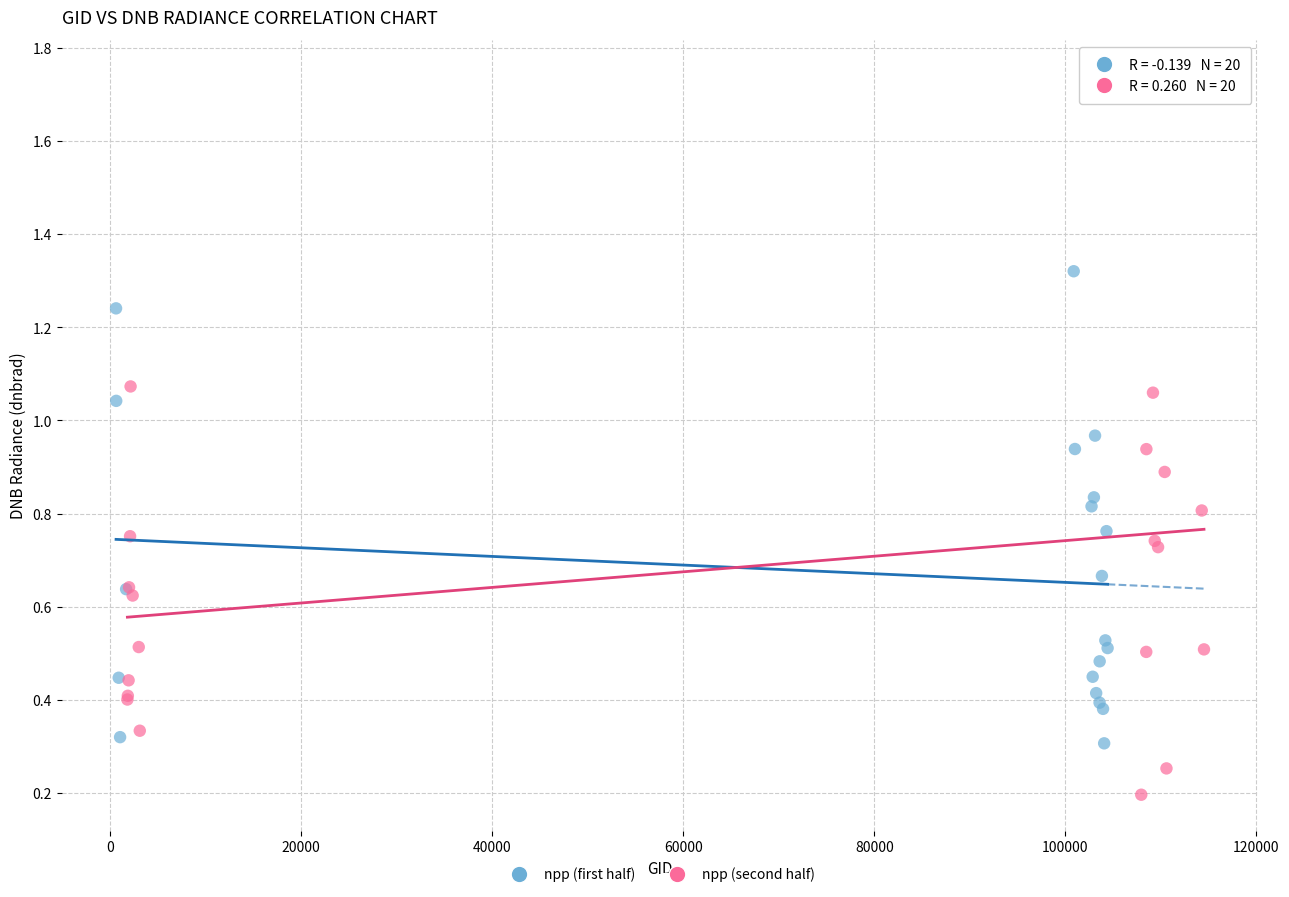

Which series reaches the maximum Y coordinate?

npp (second half)